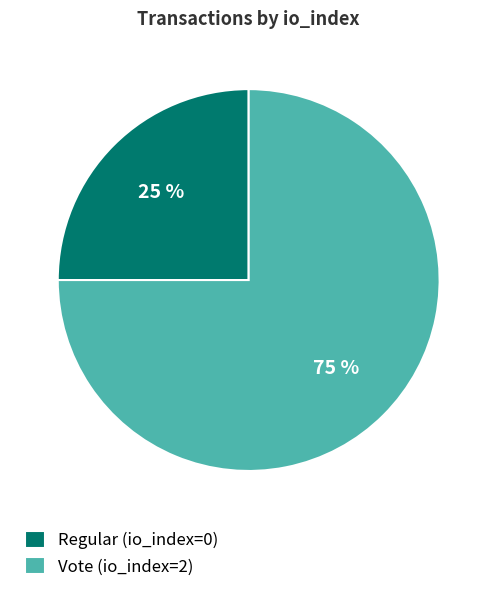

Is the sum of Regular (io_index=0) and Vote (io_index=2) greater than half?

Yes